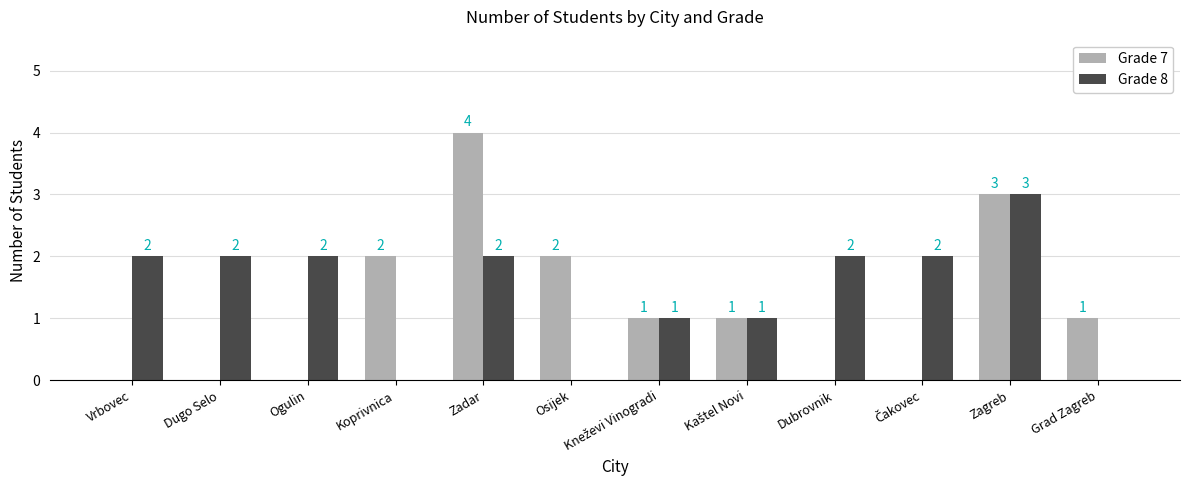

Reading left to right, what are all the values shown in this chart?

Grade 7: 0	0	0	2	4	2	1	1	0	0	3	1
Grade 8: 2	2	2	0	2	0	1	1	2	2	3	0